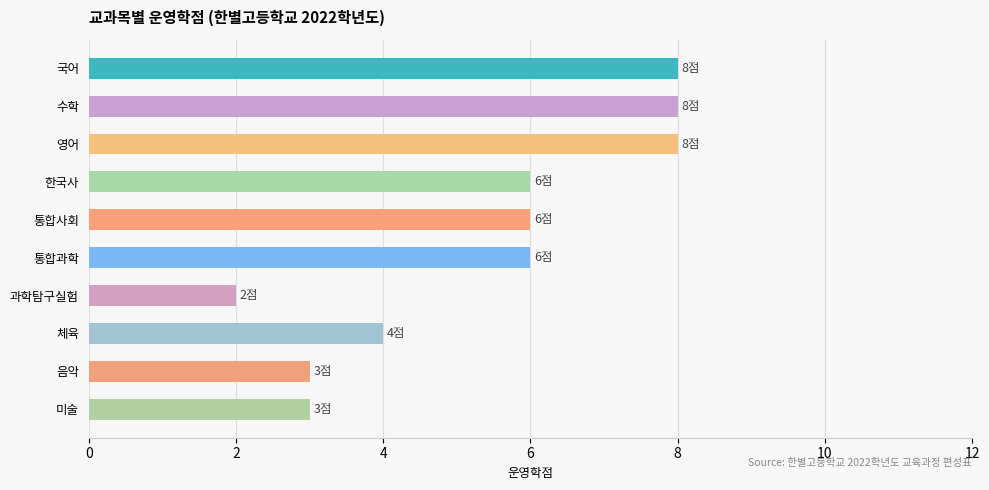

What is the difference between the maximum and minimum values?

6